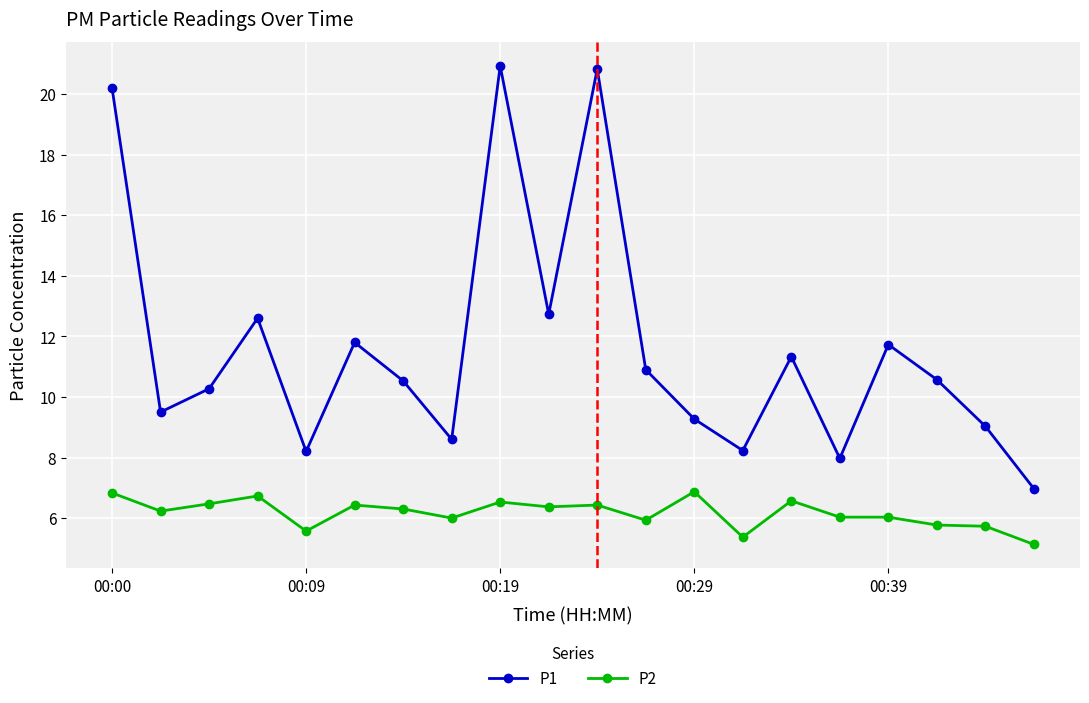

What is the maximum value for P2?

6.9